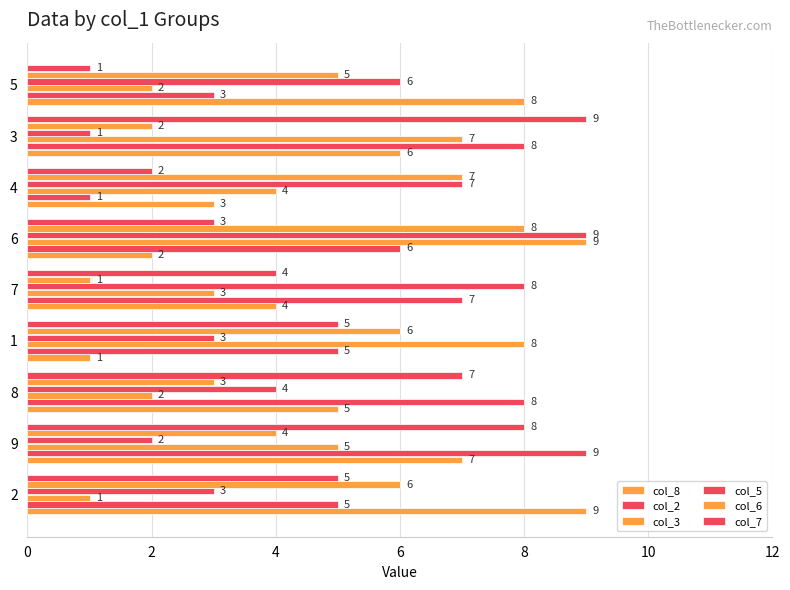

How many distinct data groups are displayed?

6